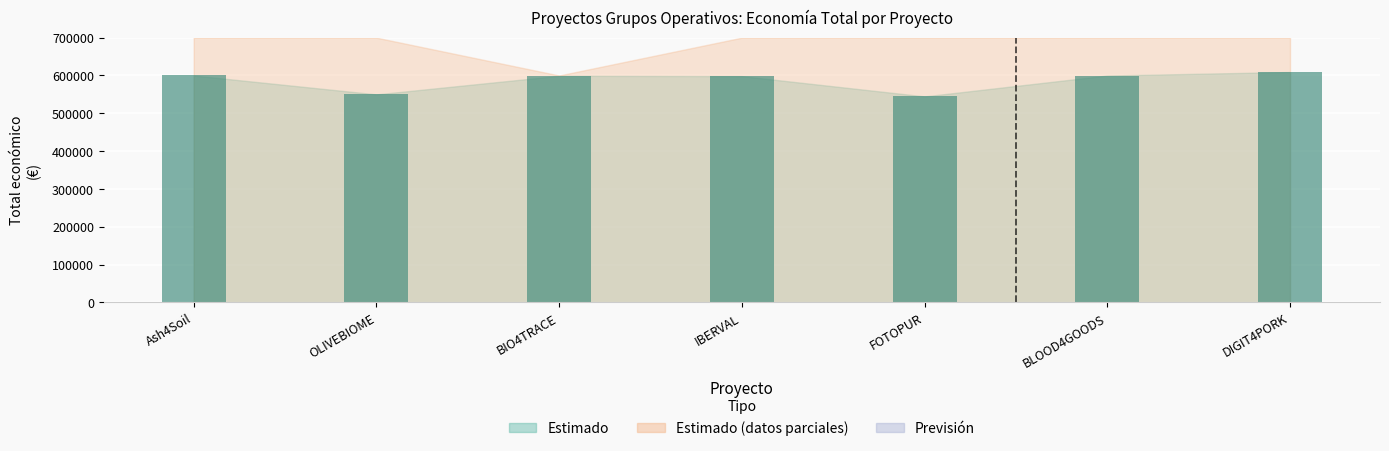

Are the bars horizontal?

No